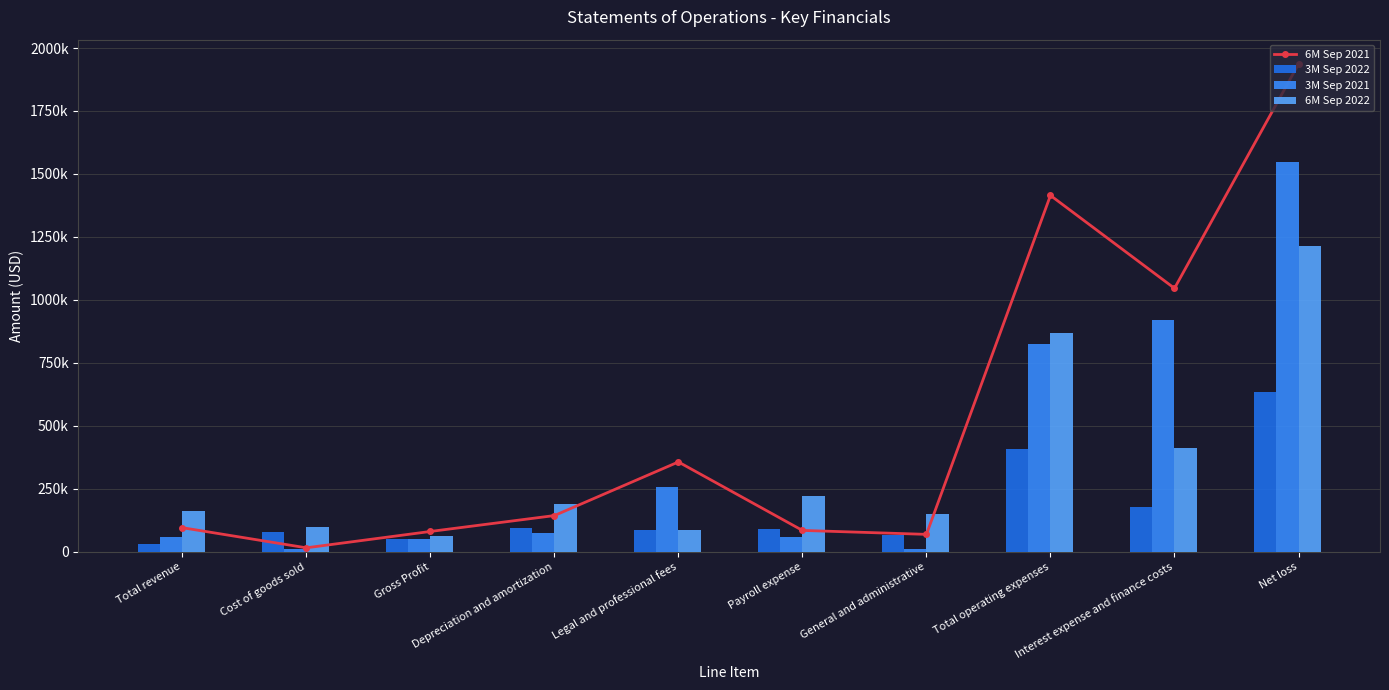

Reading left to right, what are all the values shown in this chart?

6M Sep 2021: 94931	15010	79921	143036	356002	84104	68412	1414474	1045638	1936318
3M Sep 2022: 28446	77534	49088	95448	83780	88230	64776	408889	176640	634617
3M Sep 2021: 57809	8477	49332	72557	255048	58937	9184	823770	918807	1546286
6M Sep 2022: 162092	98500	63592	190783	85559	219501	150096	867570	410164	1214142